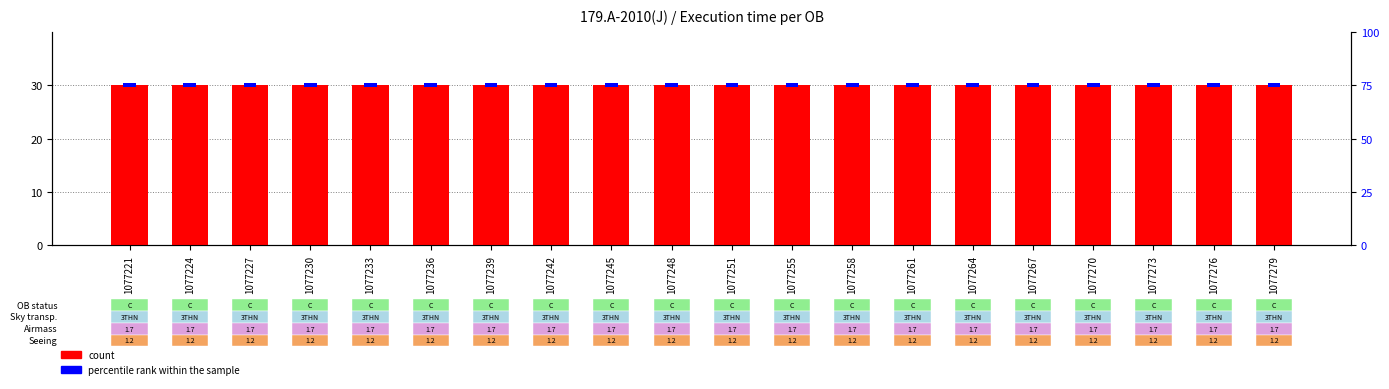

What is the value of the count bar at the 20th from the left?

30.0